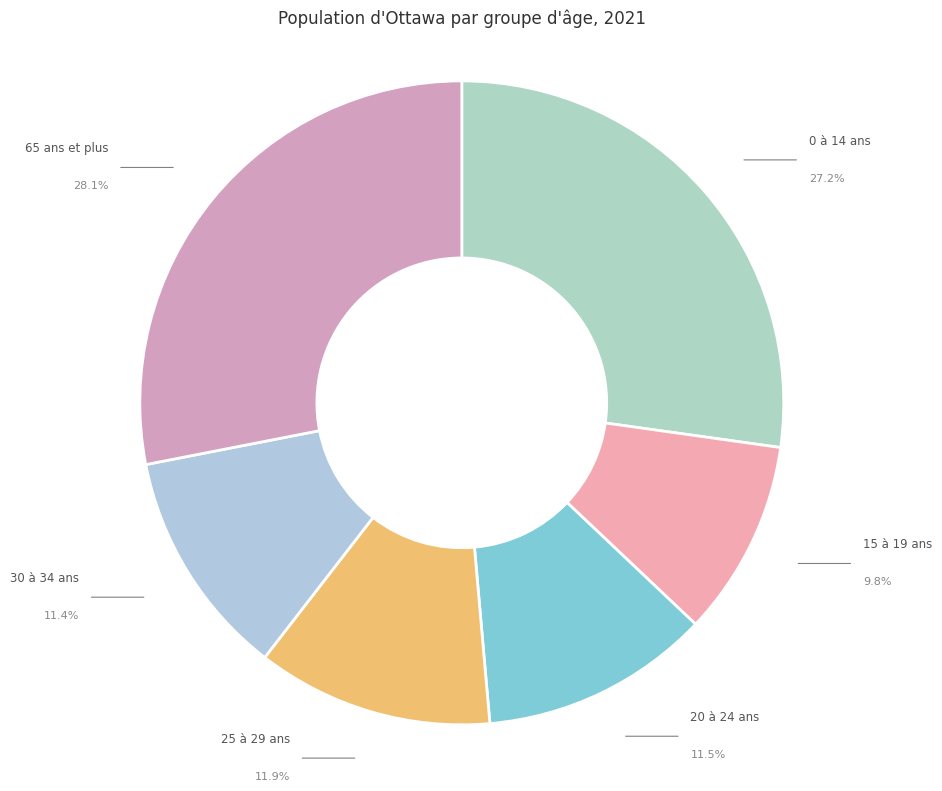

Which slice is the largest?

65 ans et plus